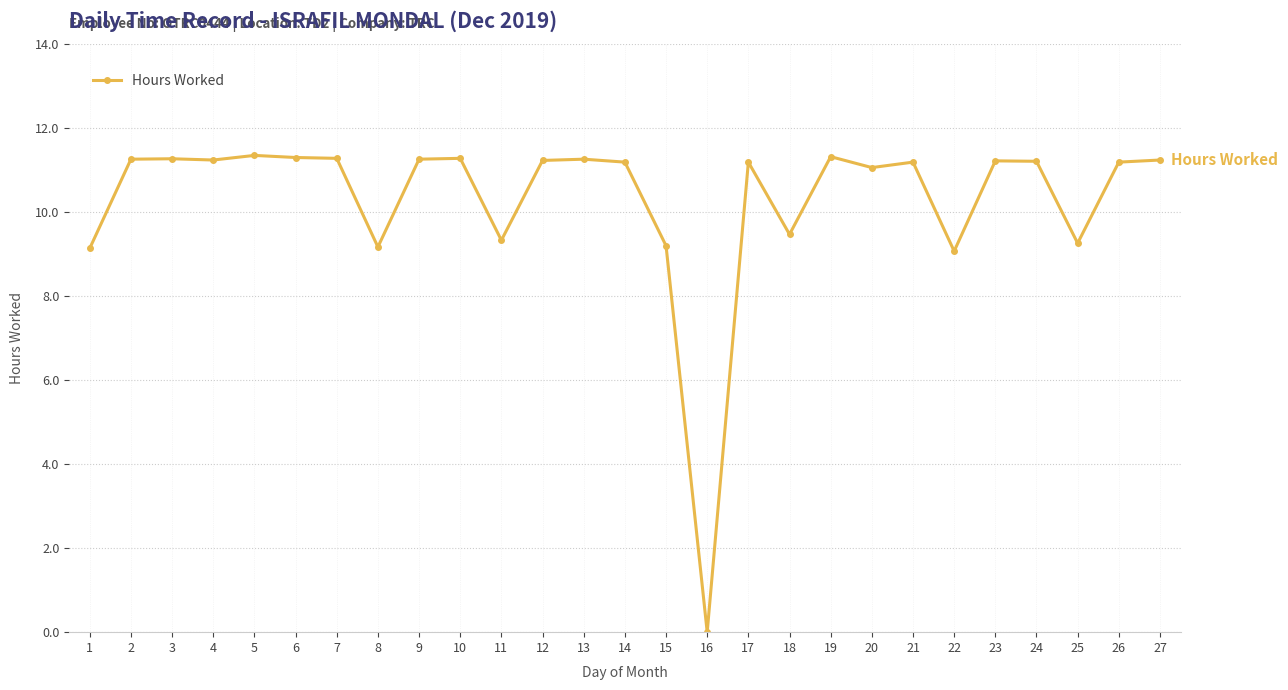

True or false: the data shows 7.6 at 24.

False